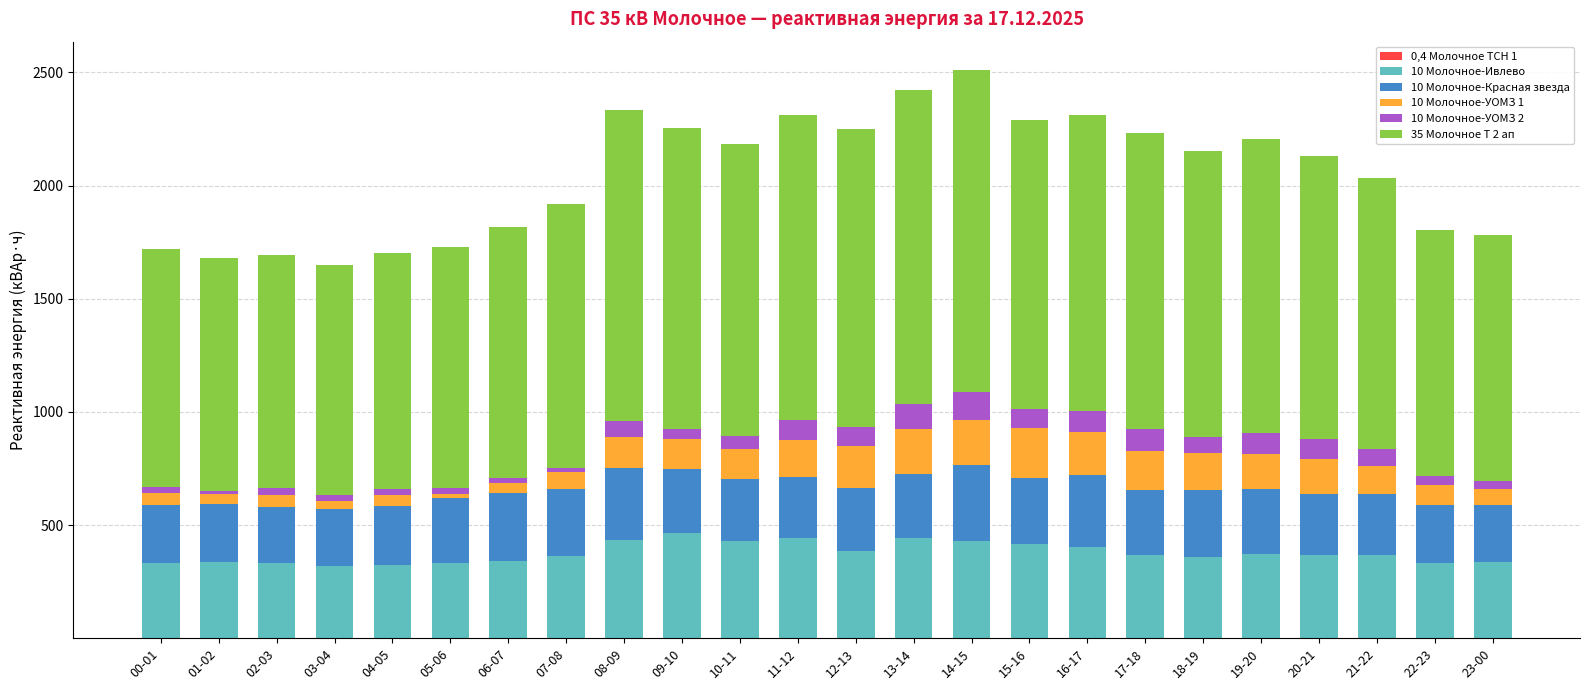

What is the total value across all series at 10-11?

2183.1